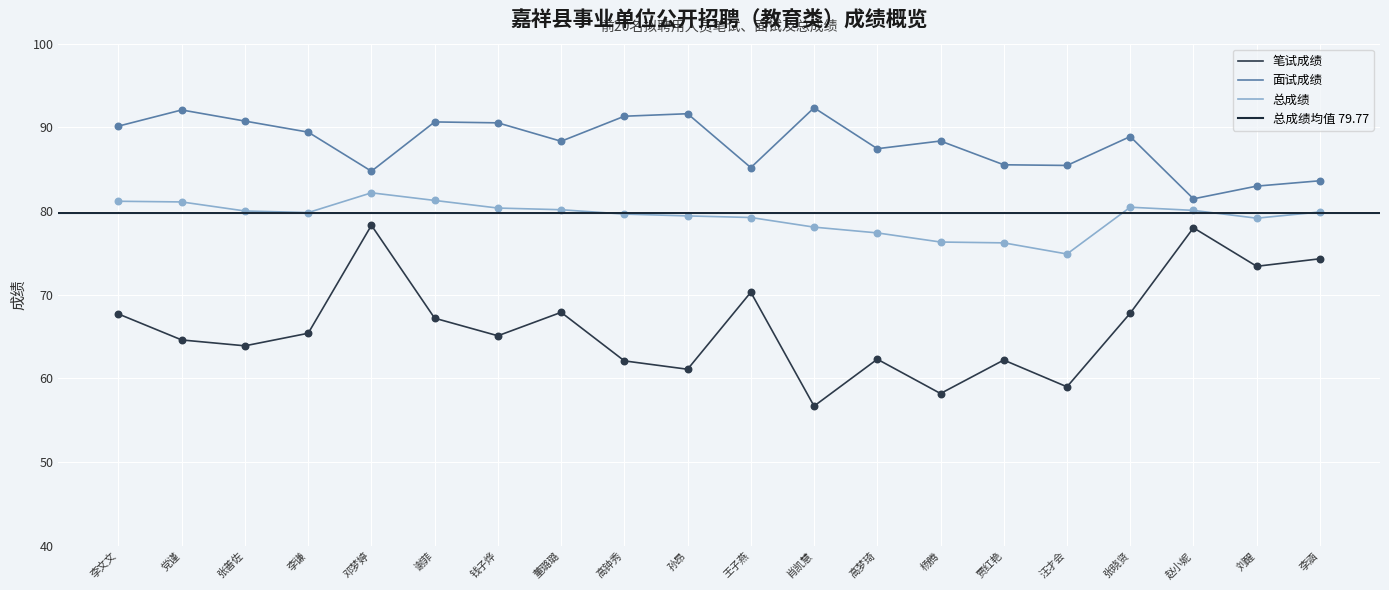

What is the total value across all series at 汪才会?

219.3